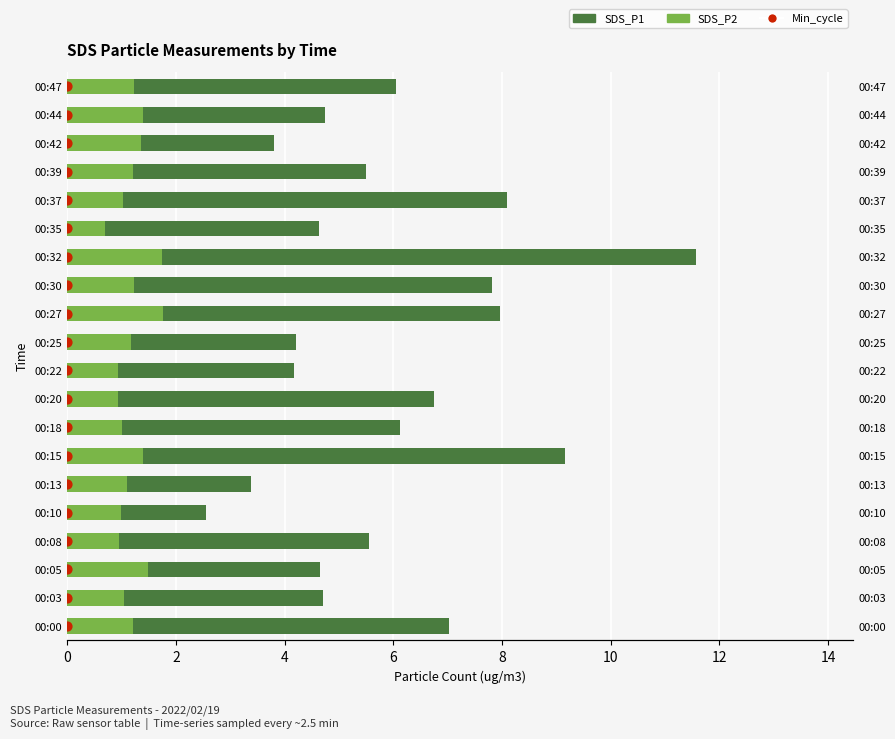

Is the value of SDS_P2 at 0 greater than the value of Min_cycle at 19?

No